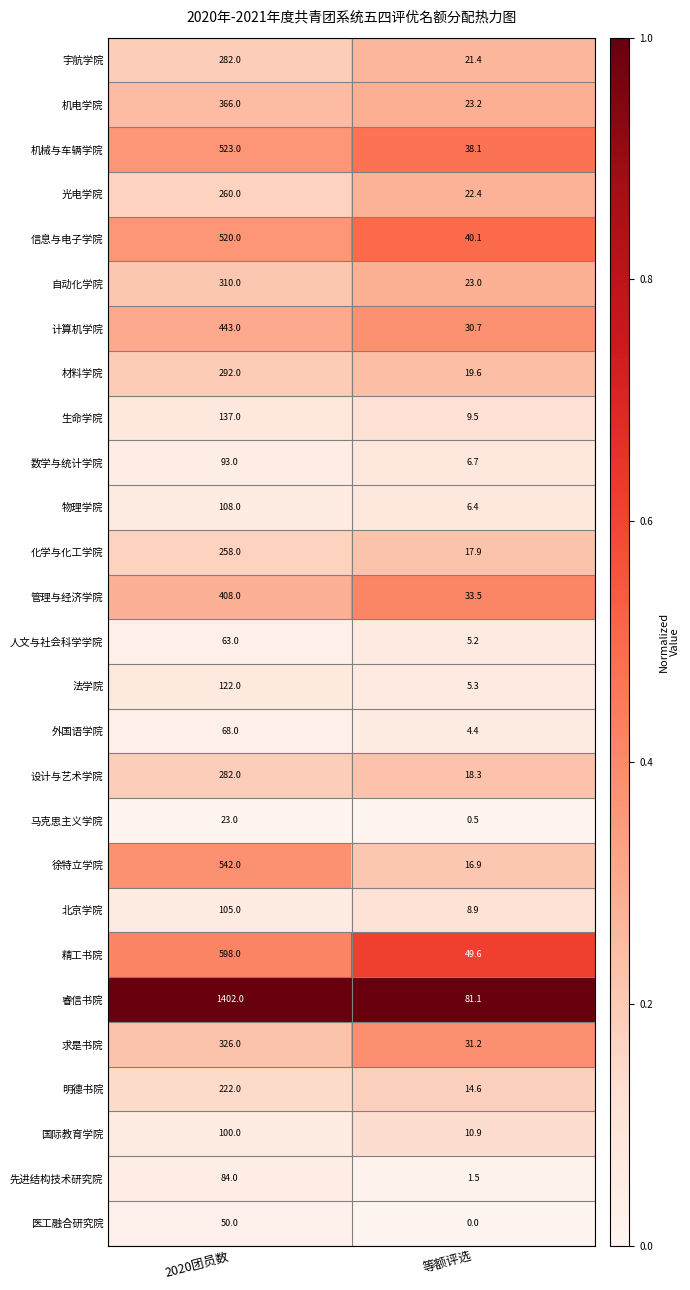

Which series has the widest spread of values?

睿信书院